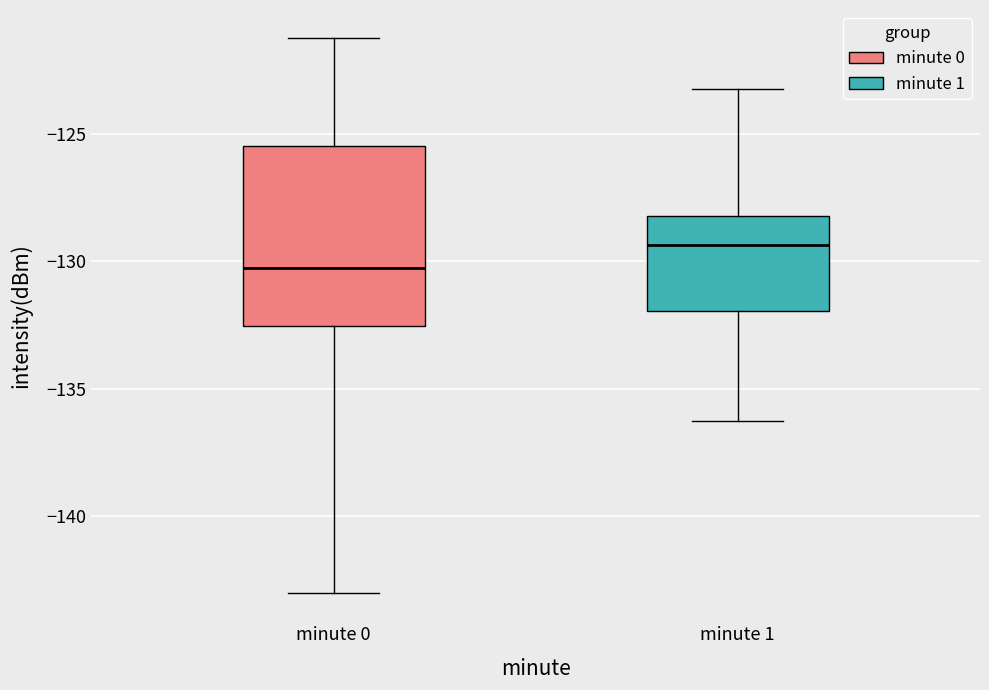

Reading left to right, transcribe this box plot: for each box, give where its median line is, the range the box spans, and where its two whiskers end, as read against the y-axis. The values are not printed on the chart, so give them approximately, as read against the axis.

minute 0: median -130.5, box -132.5 to -125.5, whiskers -143.0 to -121.0
minute 1: median -129.5, box -132.0 to -128.0, whiskers -136.5 to -123.0